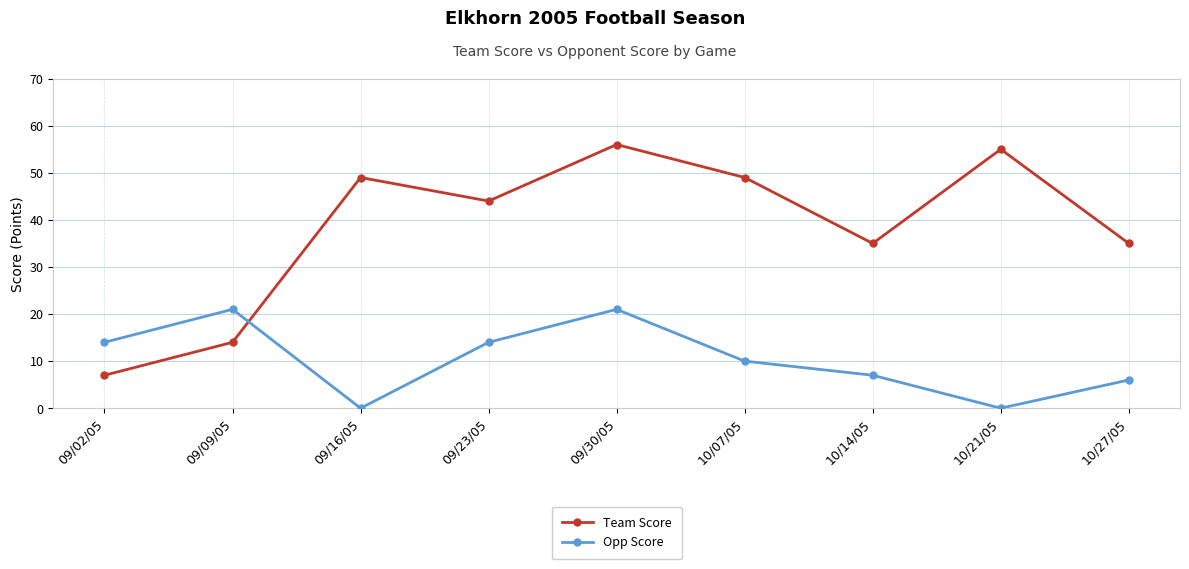

Does the chart have visible grid lines?

Yes